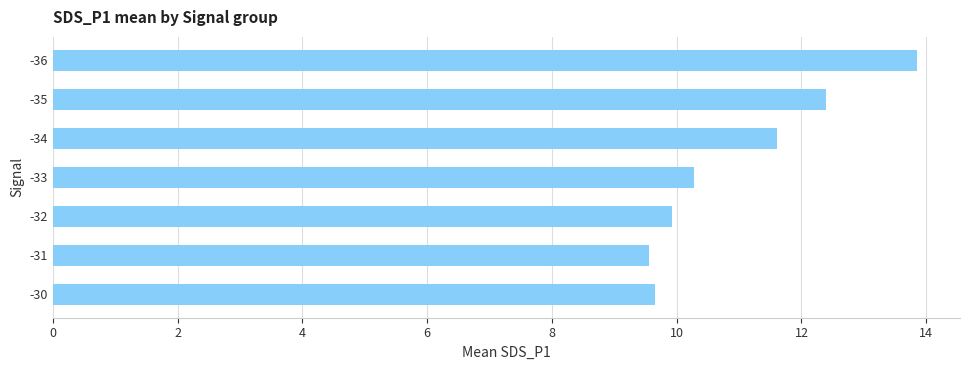

What is the change in value from -33 to -35?

+2.1